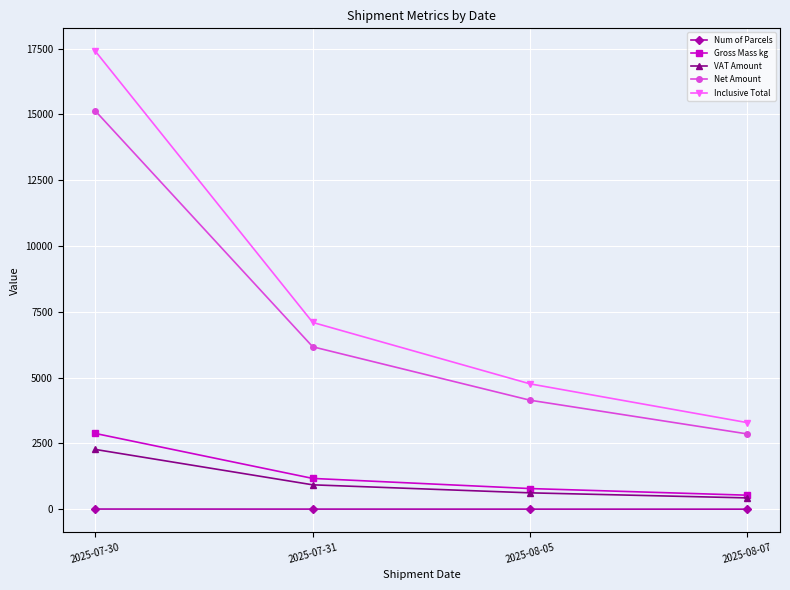

What position from the right is 2025-08-07?

1